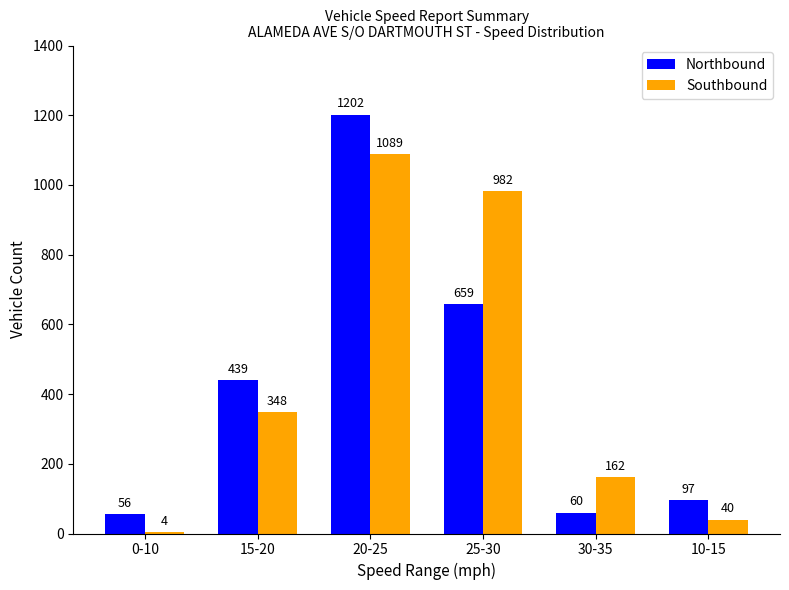

What is the approximate value of Northbound at 10-15?

97